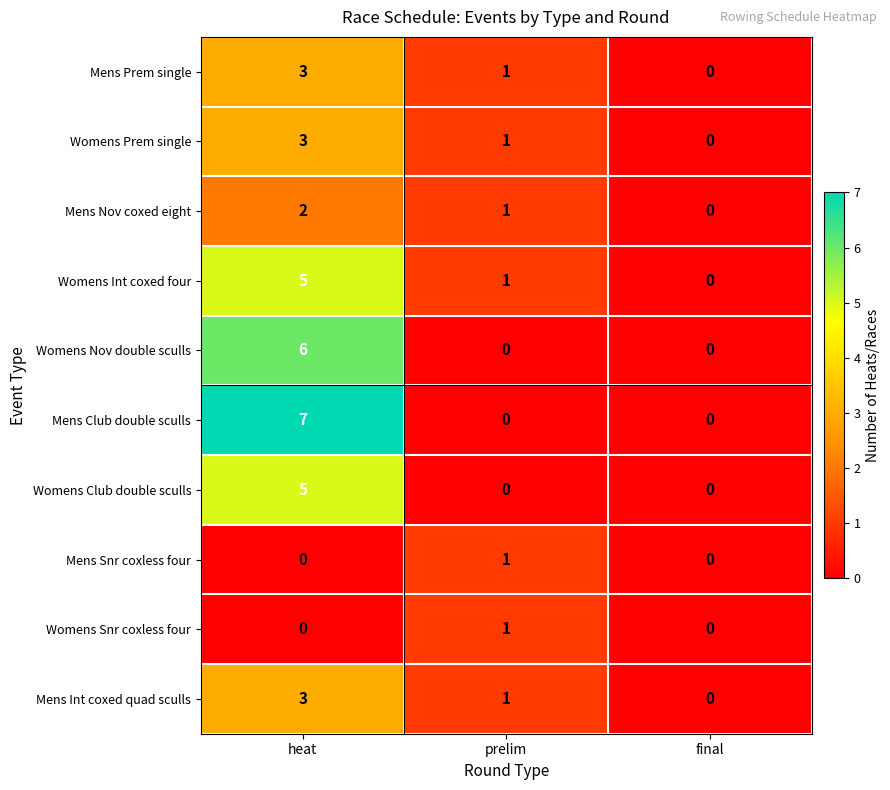

Which series changed the most between heat and prelim?

Mens Club double sculls